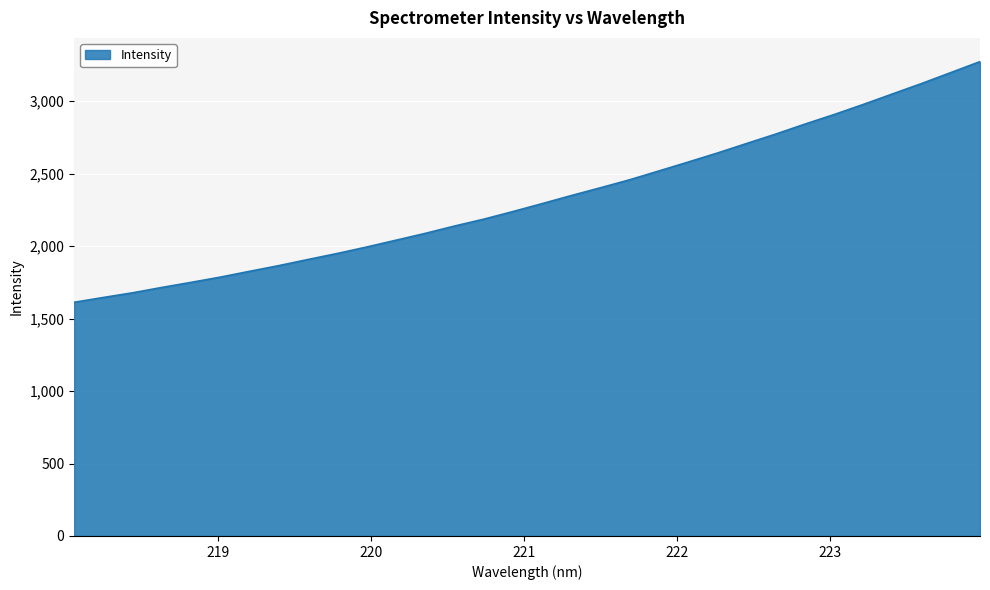

True or false: the data has more than 1 interior local peaks.

False